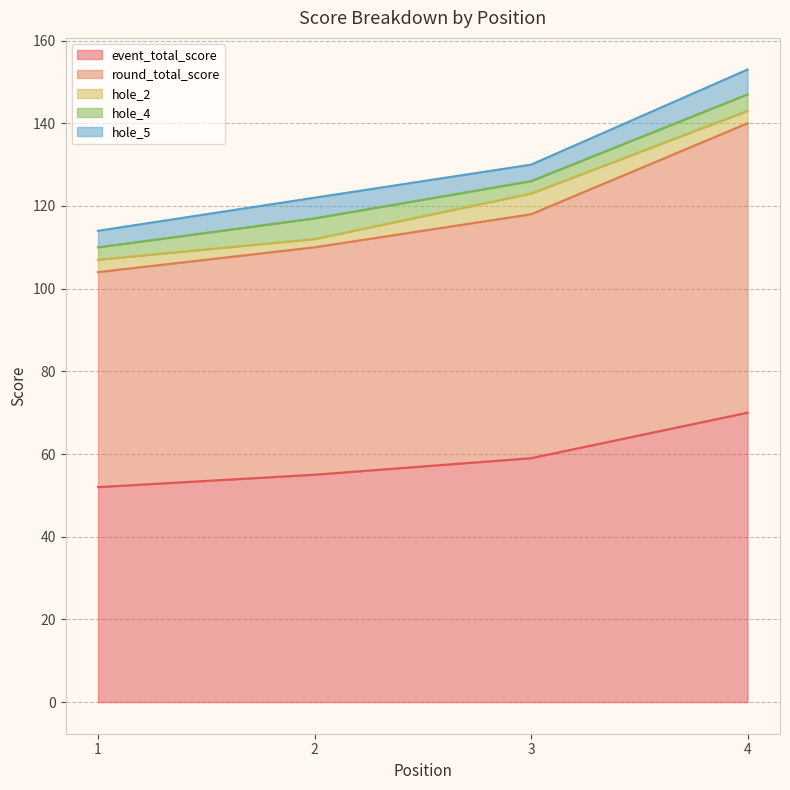

Where is the first local maximum for hole_4?

2